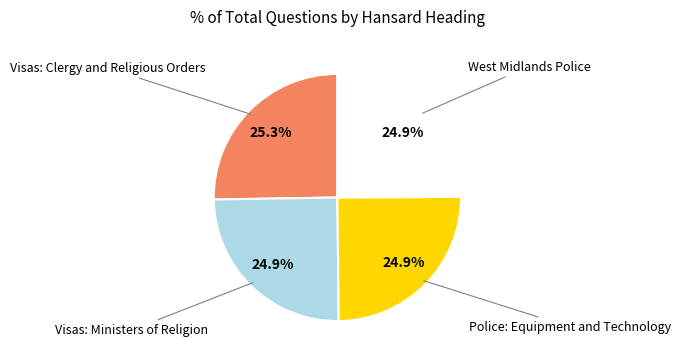

Is there any slice that represents more than half of the pie?

No